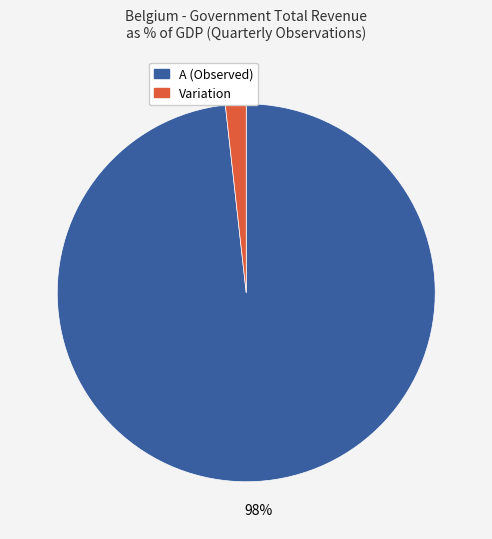

Is there a majority slice in this chart?

Yes